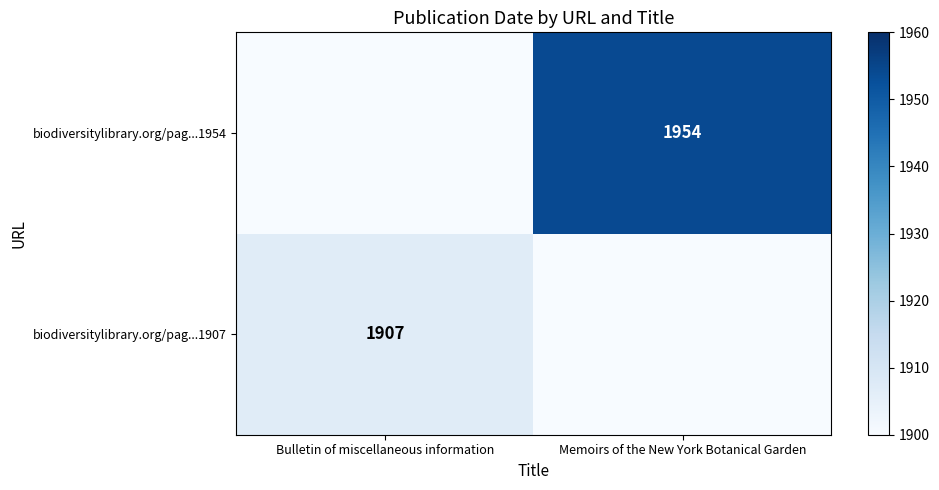

Is the value of biodiversitylibrary.org/pag...1954 at Memoirs of the New York Botanical Garden greater than the value of biodiversitylibrary.org/pag...1907 at Bulletin of miscellaneous information?

Yes